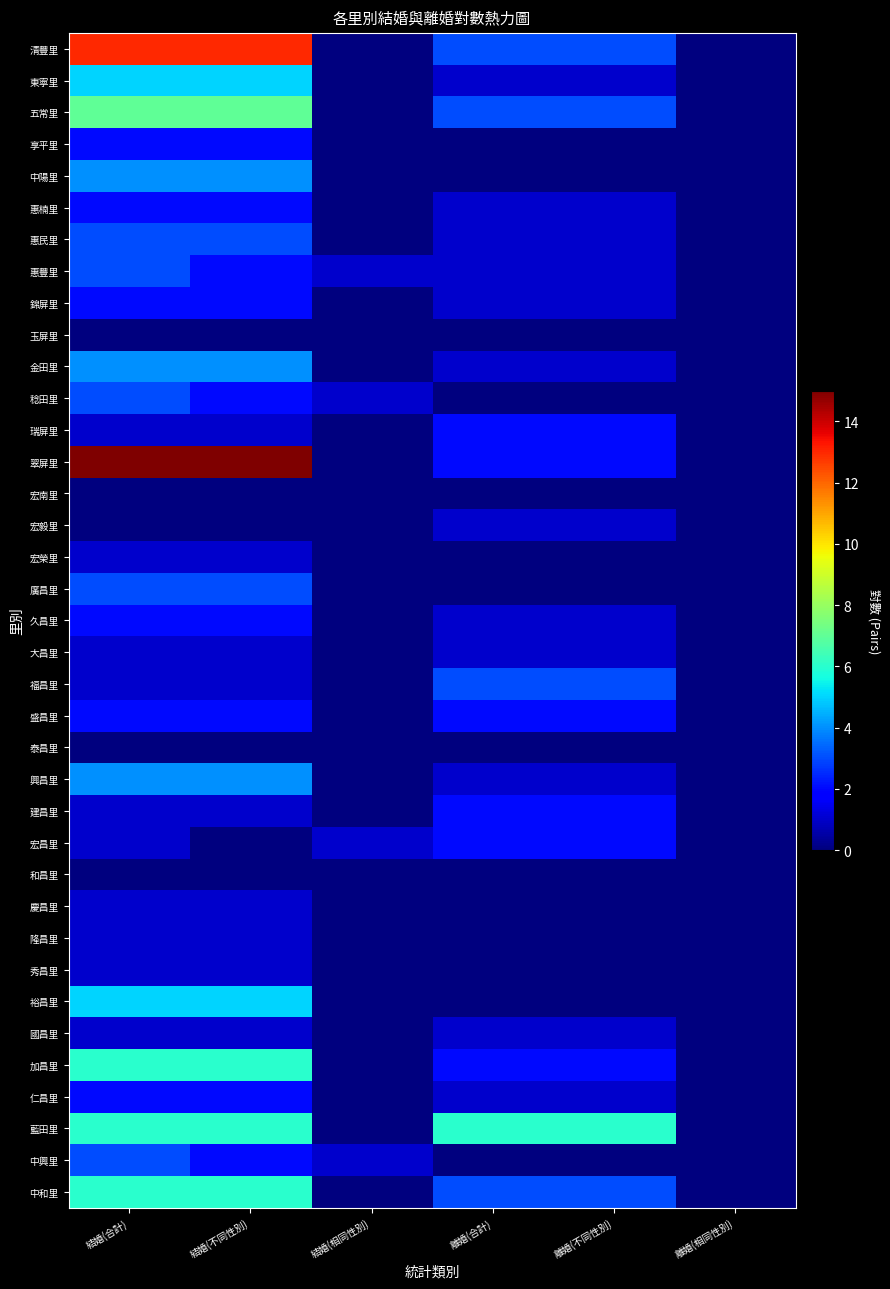

At which category is the sum across all series the highest?

結婚(合計)